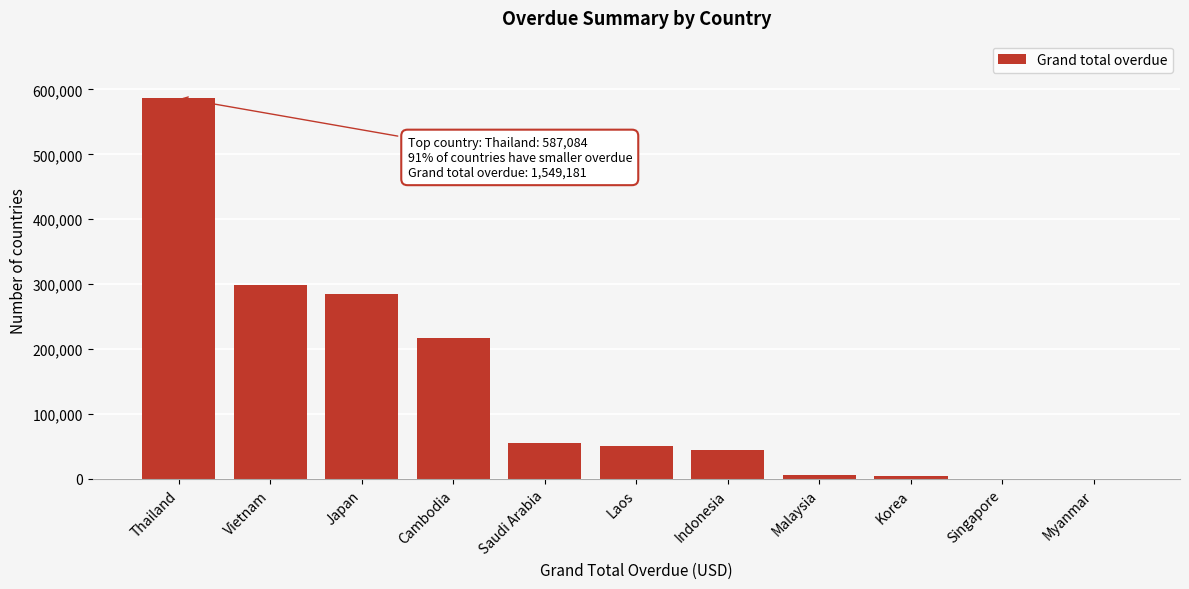

True or false: the data shows 44724.0 at Indonesia.

True